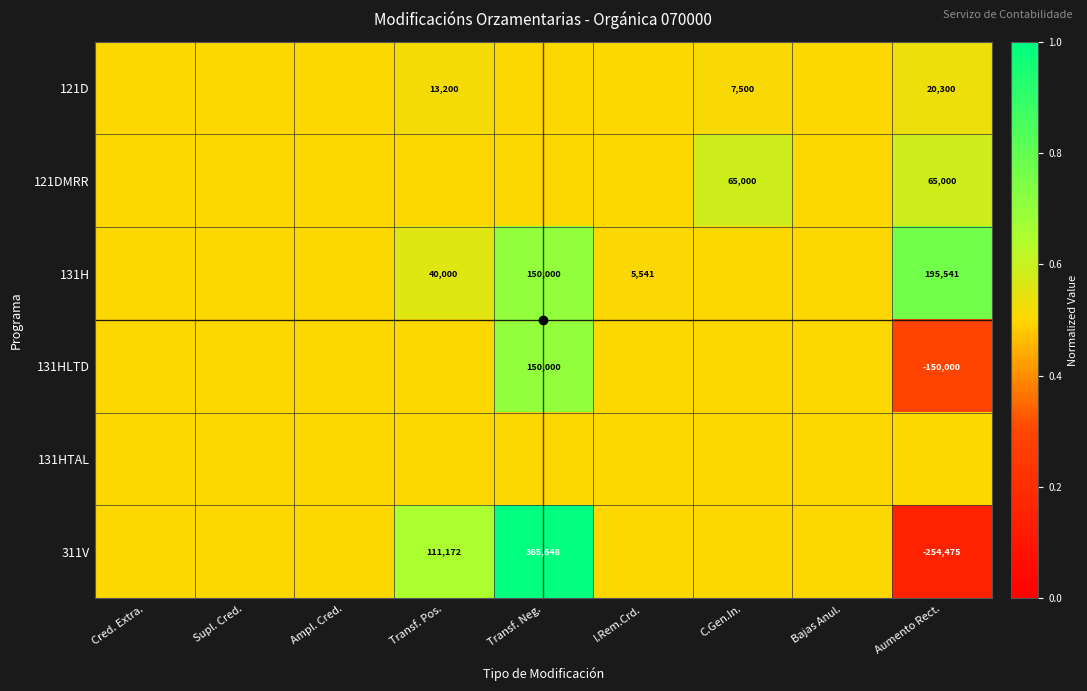

What is the difference between the maximum and second lowest values in the 121DMRR series?

0.1